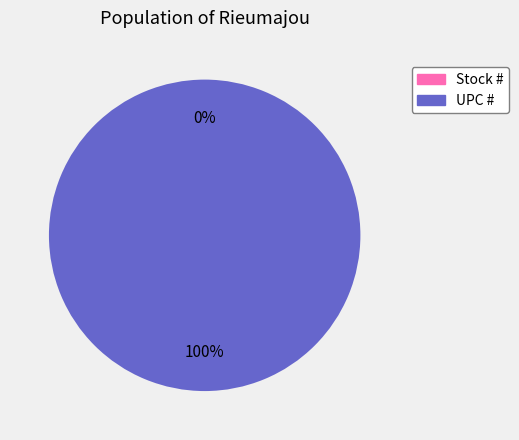

Which has a higher value, UPC # or Stock #?

UPC #